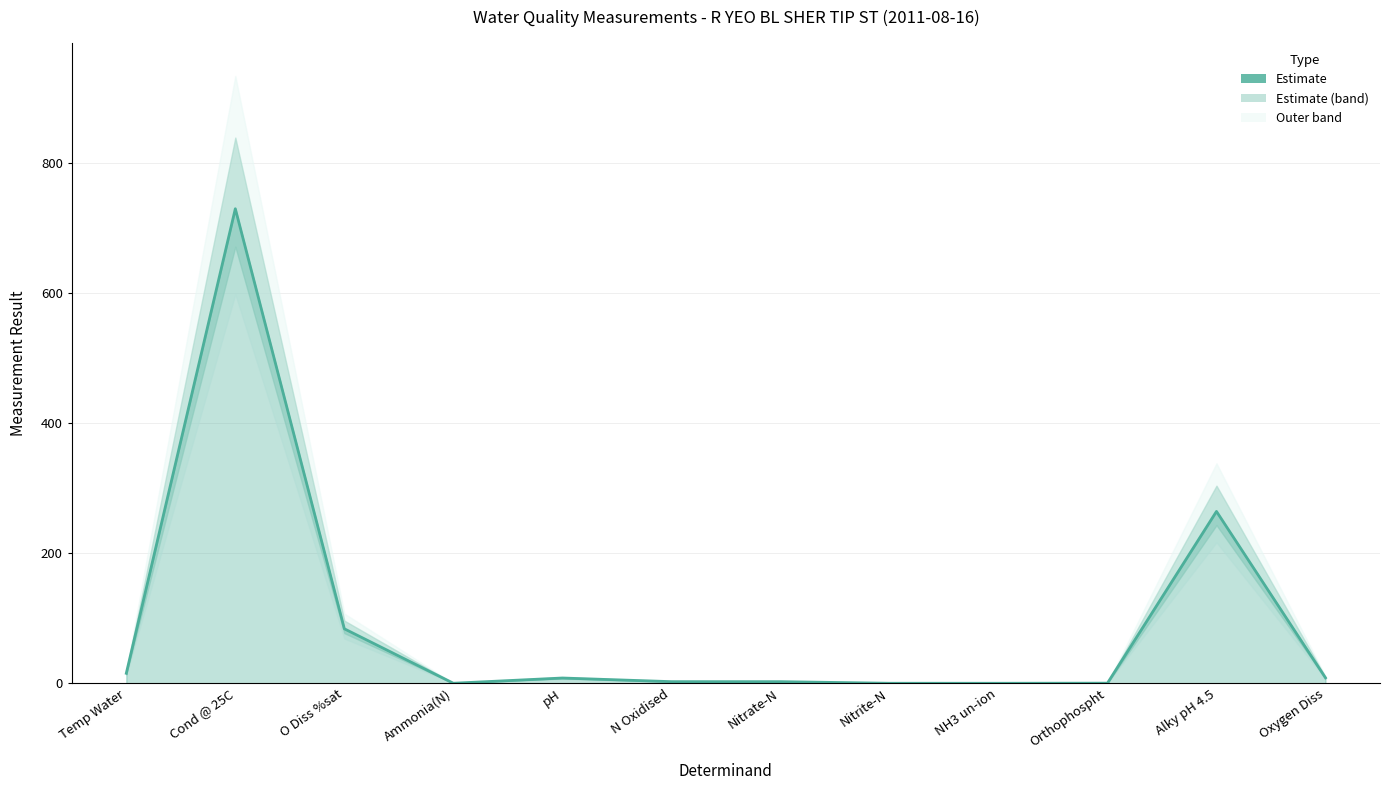

Rank the categories by value from lowest to highest.

NH3 un-ion, Nitrite-N, Ammonia(N), Orthophospht, Nitrate-N, N Oxidised, pH, Oxygen Diss, Temp Water, O Diss %sat, Alky pH 4.5, Cond @ 25C